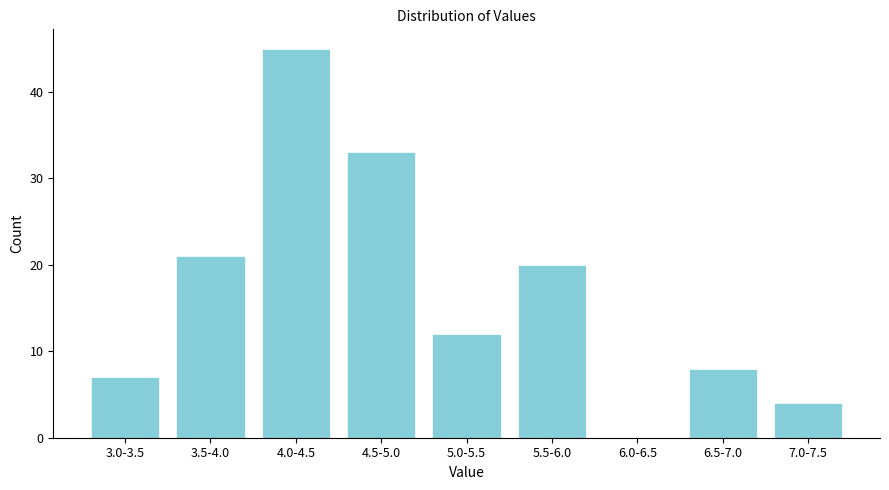

Reading left to right, what are all the values shown in this chart?

3.0-3.5=7	3.5-4.0=21	4.0-4.5=45	4.5-5.0=33	5.0-5.5=12	5.5-6.0=20	6.0-6.5=0	6.5-7.0=8	7.0-7.5=4